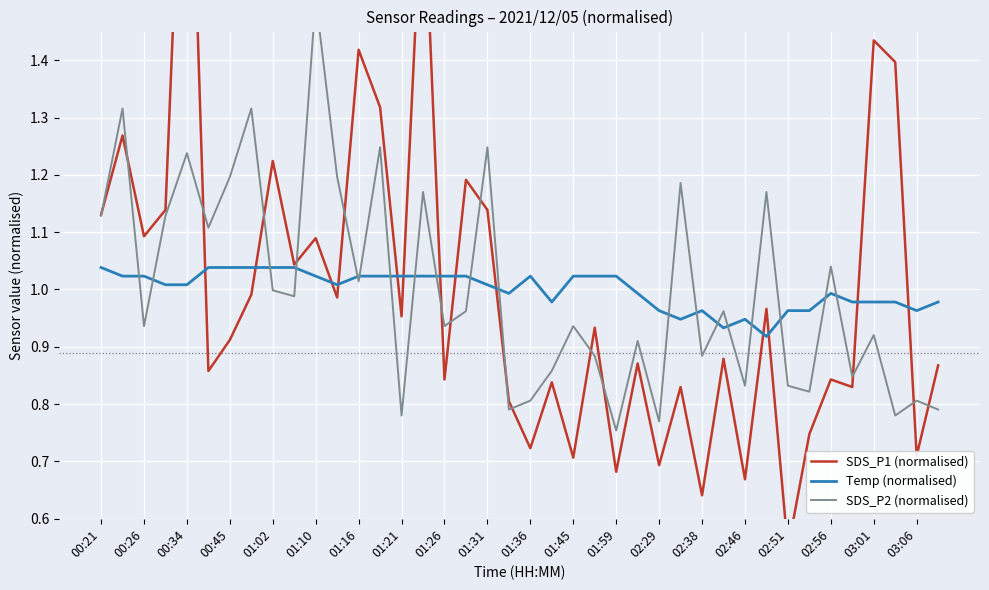

The value of Temp (normalised) at 01:21 is 1.0. True or false?

True